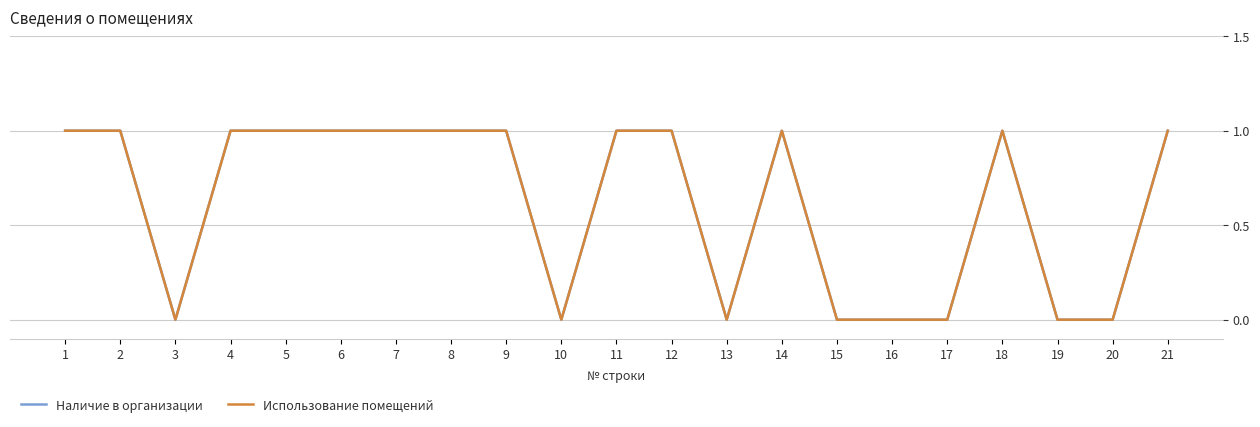

True or false: Использование помещений has more than 1 points higher than both neighbors.

True